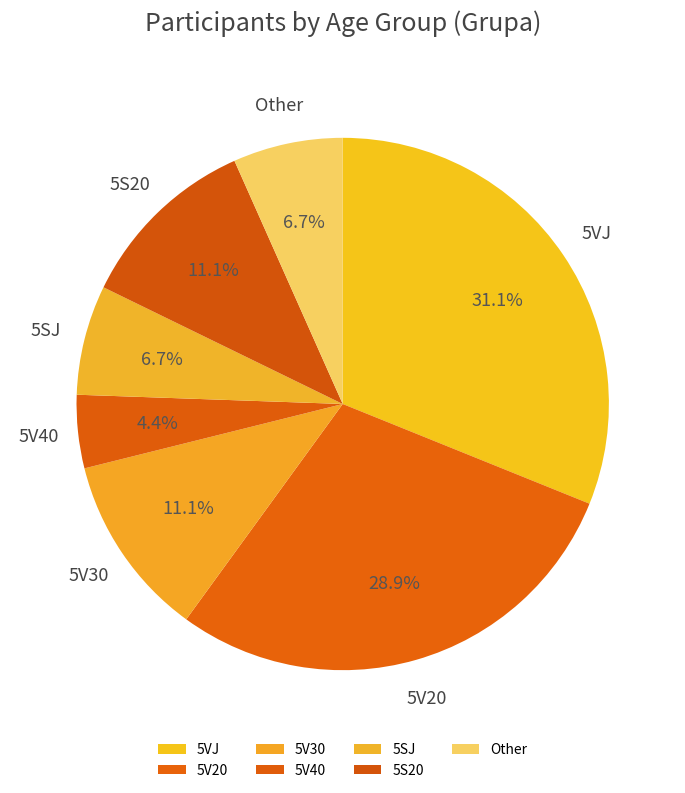

Which category has the smallest portion of the pie?

5V40